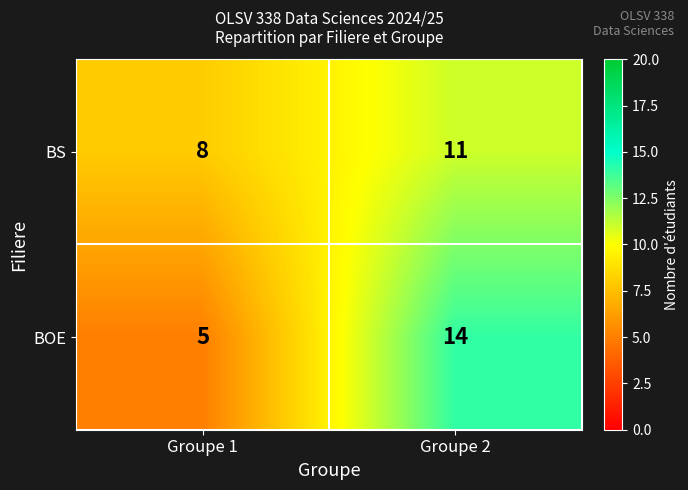

At which category does the chart reach its peak across all series?

Groupe 2